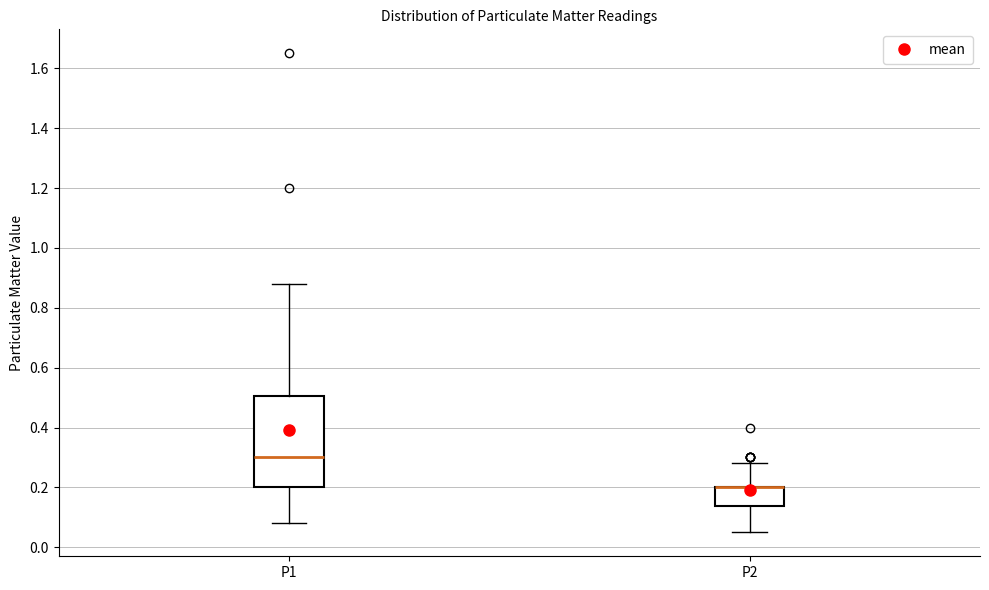

Reading left to right, transcribe this box plot: for each box, give where its median line is, the range the box spans, and where its two whiskers end, as read against the y-axis. The values are not printed on the chart, so give them approximately, as read against the axis.

P1: median 0.30, box 0.20 to 0.50, whiskers 0.08 to 0.88
P2: median 0.20 (drawn on the box's upper edge), box 0.14 to 0.20, whiskers 0.06 to 0.28